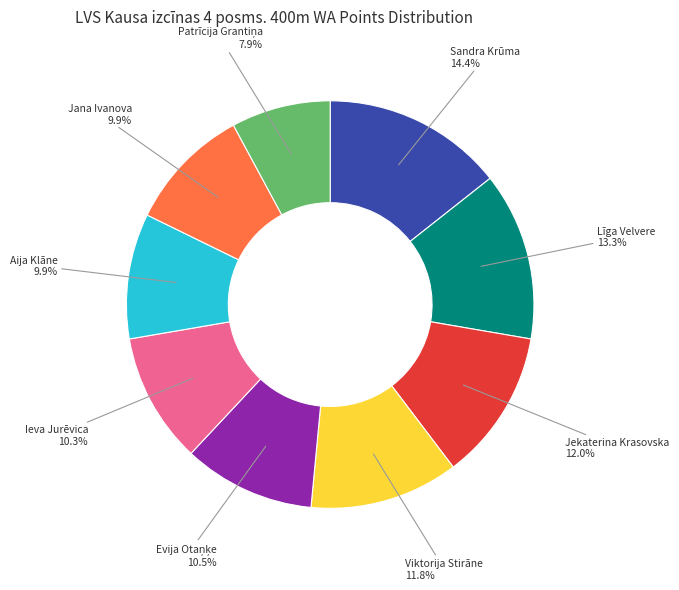

To the nearest percent, what is the average slice percentage?

11%